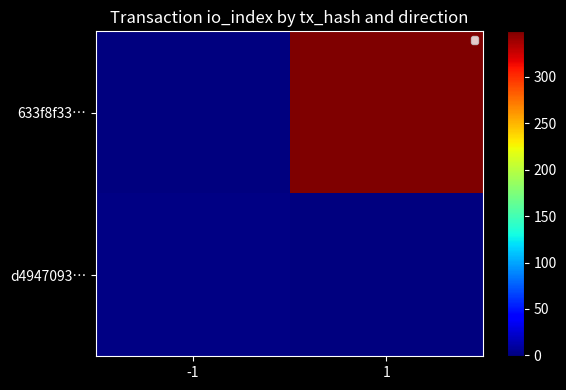

Which has a higher value, 1 or -1?

1